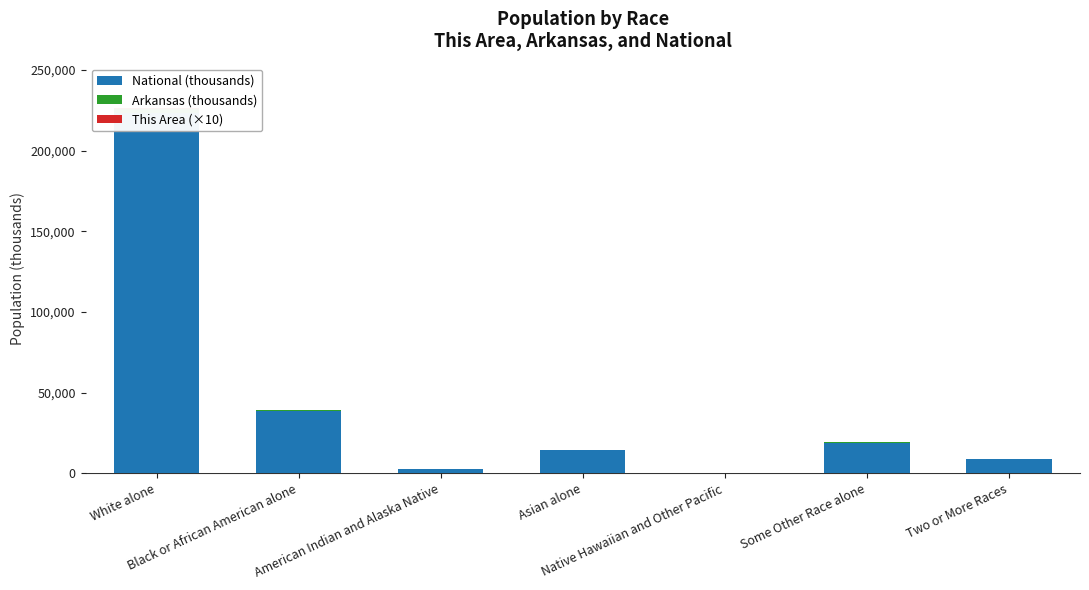

What is the total value across all series at American Indian and Alaska Native?

2954.5